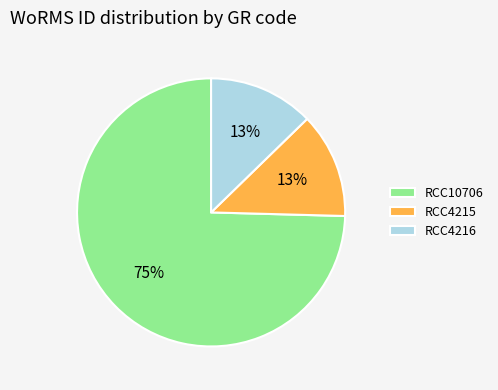

Is the sum of RCC4215 and RCC4216 greater than half?

No